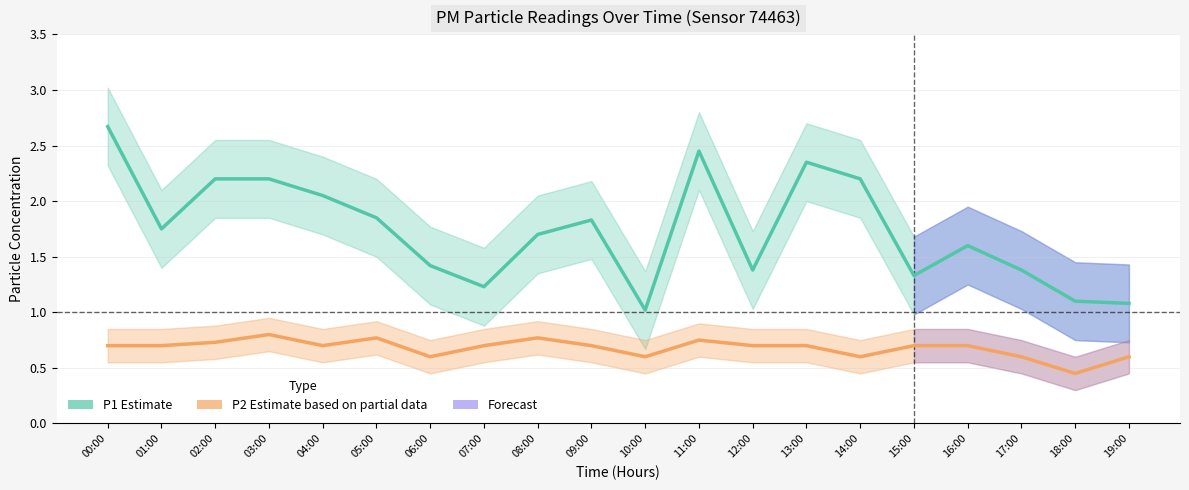

Is it true that P1 (Estimate) equals 1.7 at 19:00?

False